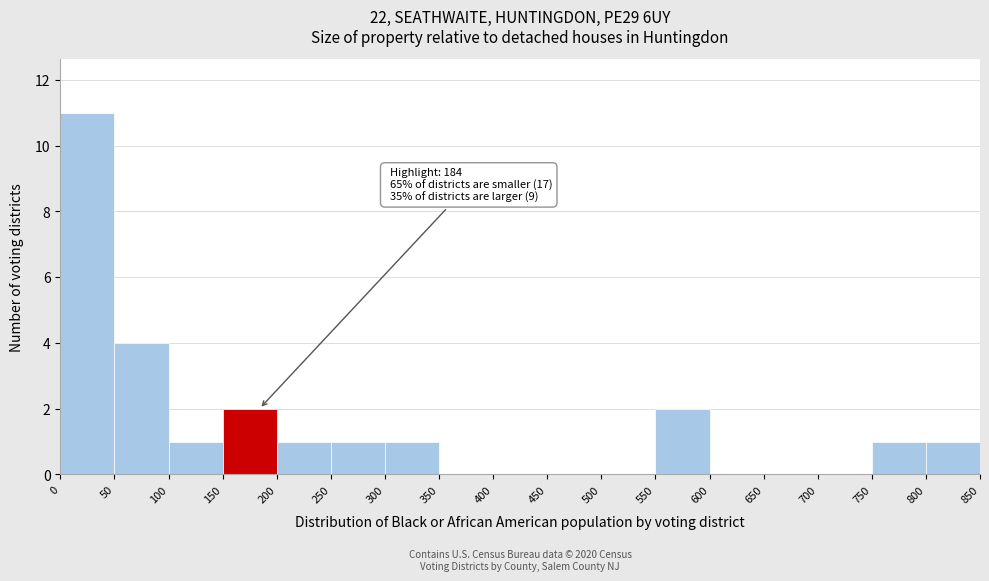

Over which range of the x-axis is the bar tallest?

0 to 50